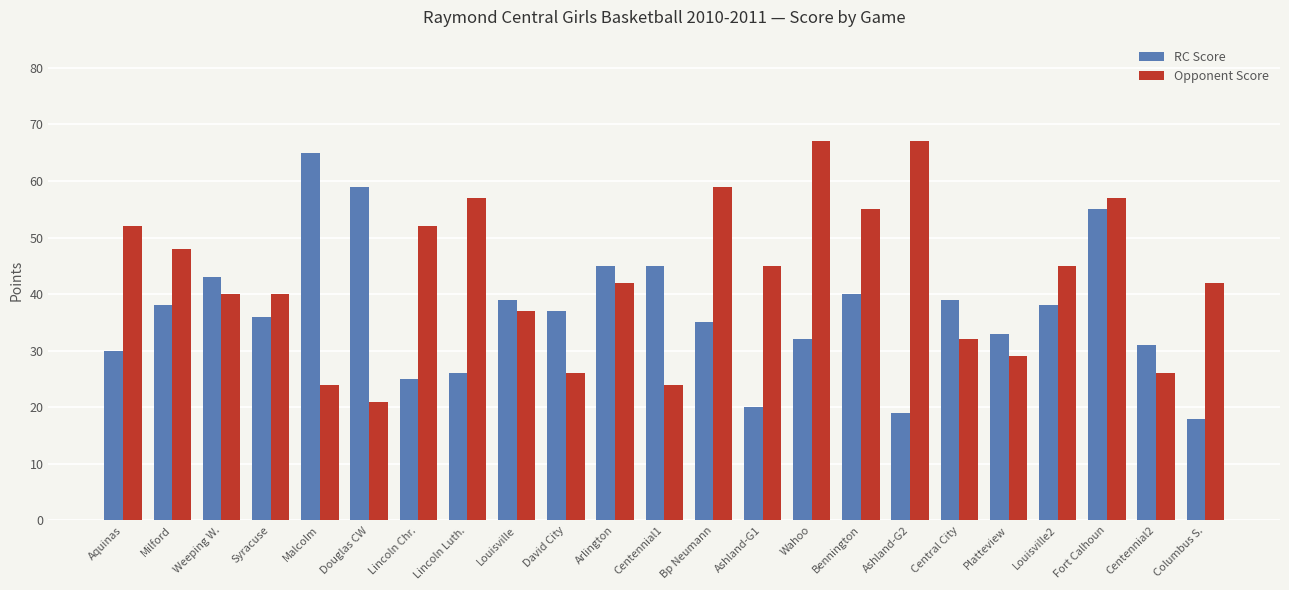

What is the difference between the maximum and minimum values in the RC Score series?

47